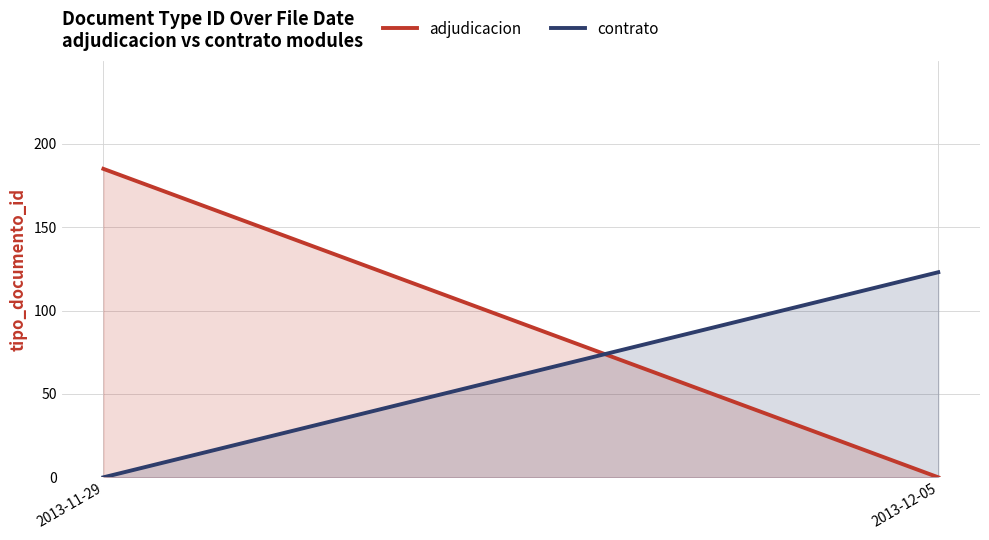

What is the total value across all series at 2013-12-05?

123